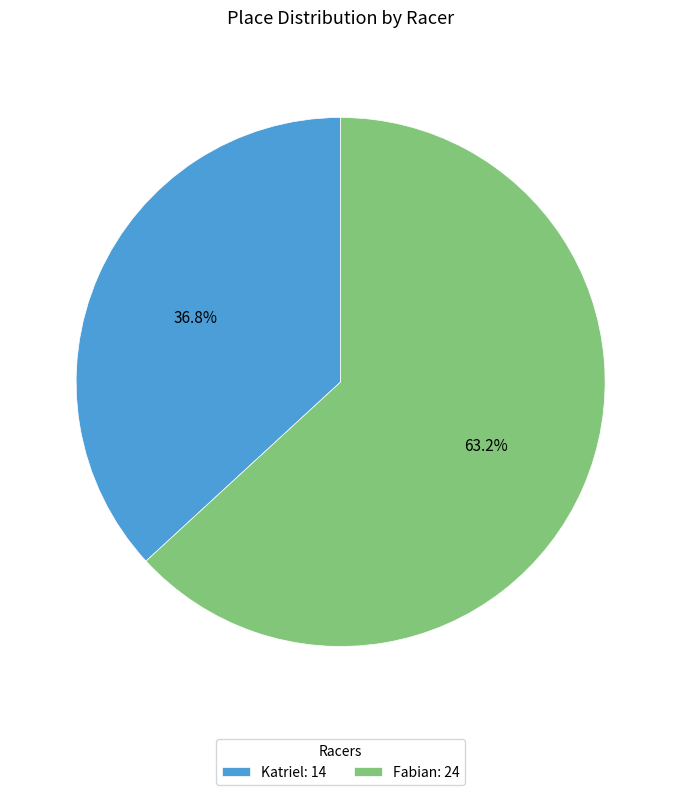

To the nearest percent, what is the difference between the Katriel and Fabian slice percentages?

26%